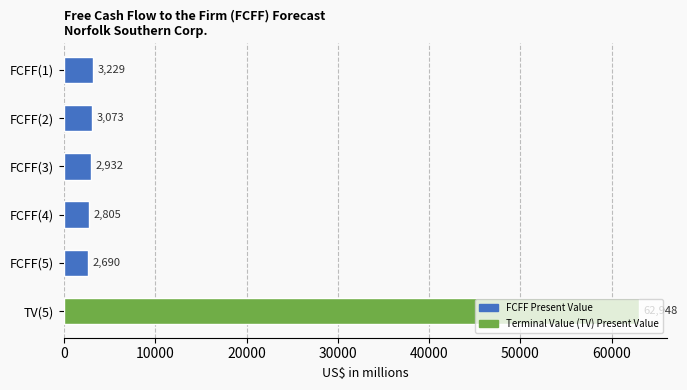

Which category has the lowest value across all series?

FCFF(5)